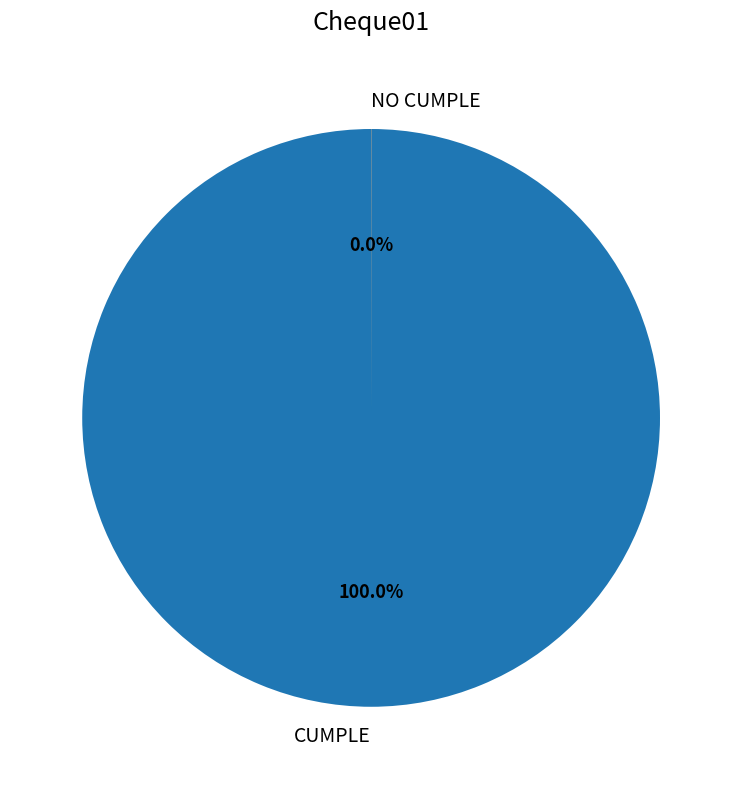

To the nearest percent, what portion does CUMPLE represent?

100%